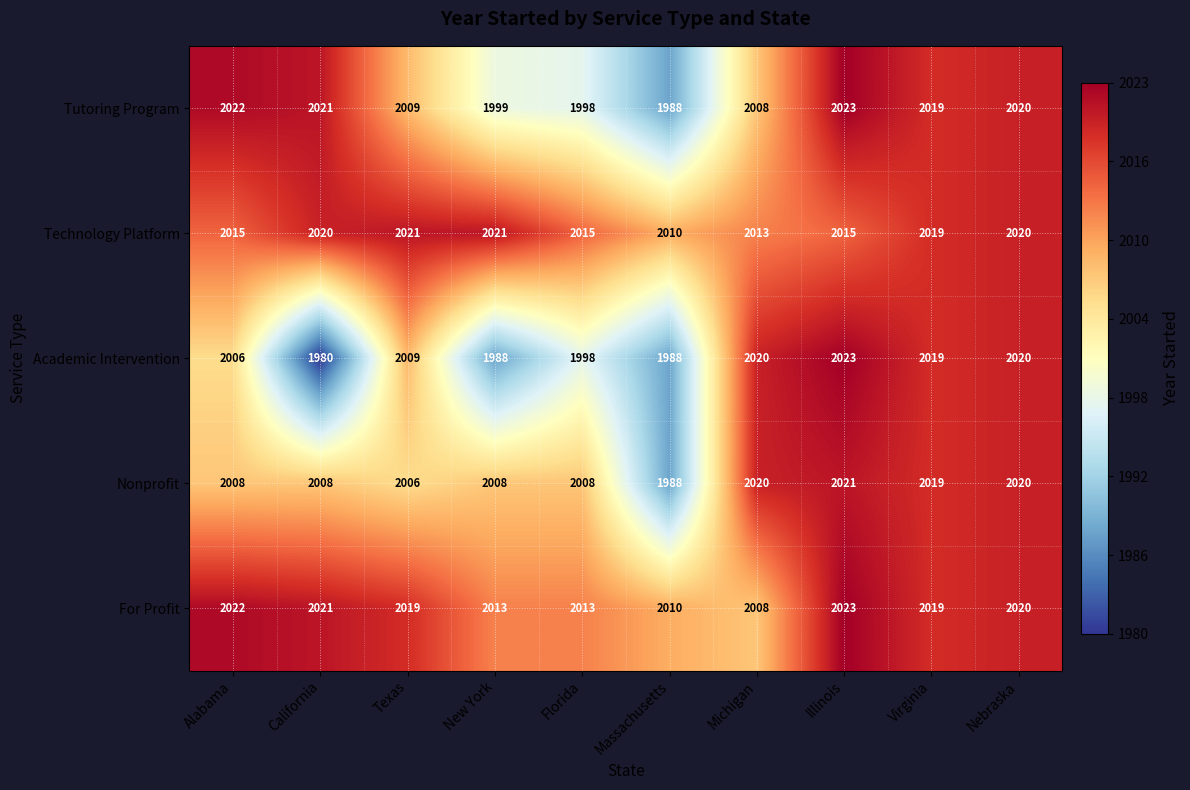

Read the Academic Intervention value at Massachusetts.

1988